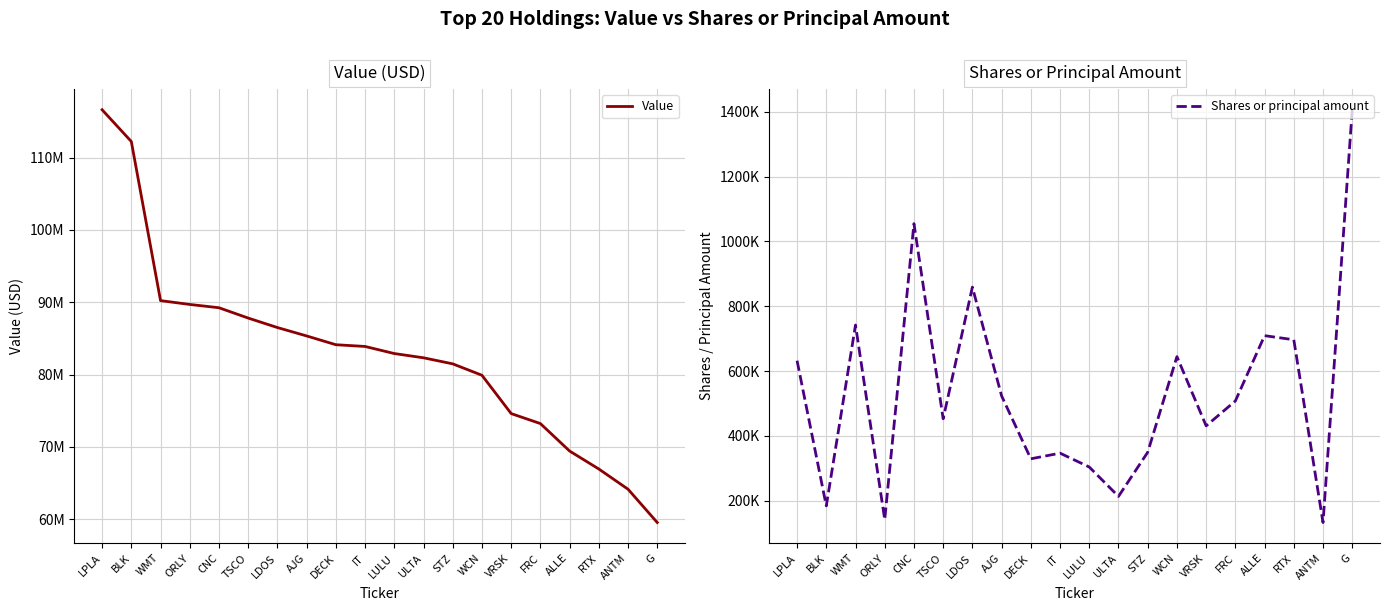

What is the label of the 6th point from the left?

TSCO